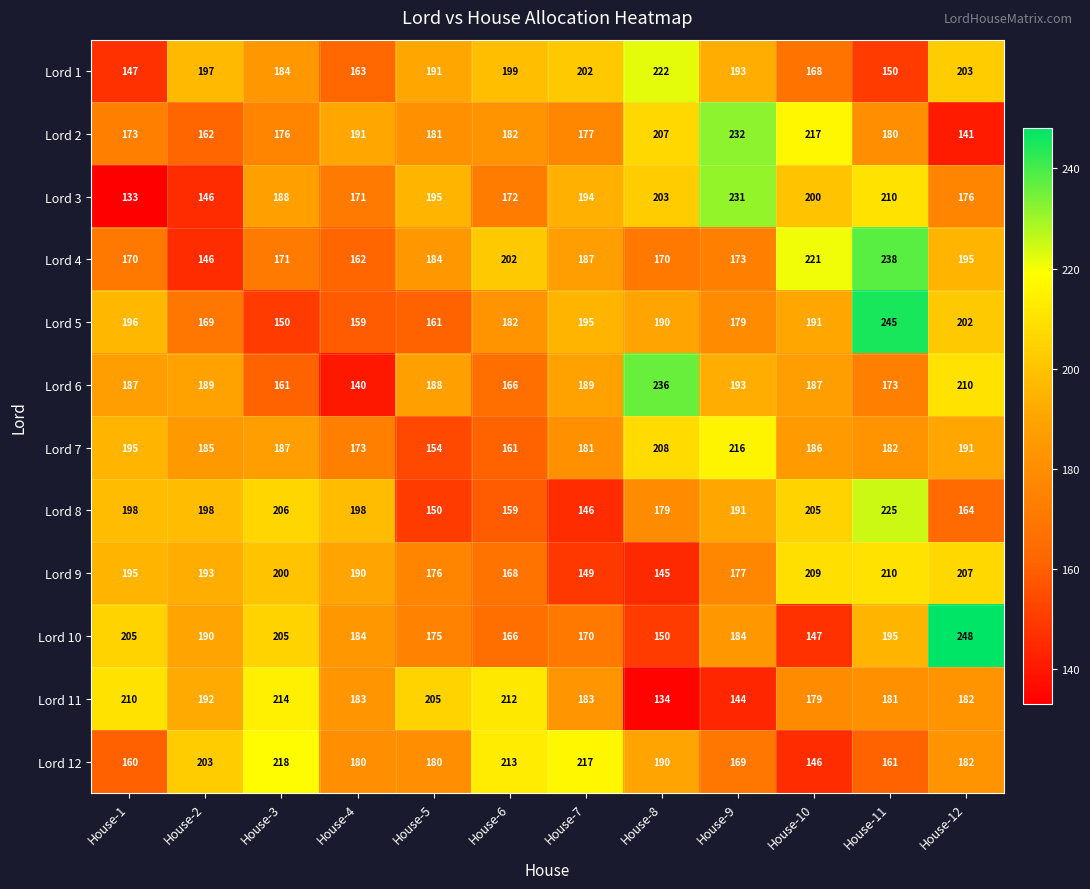

What is the sum of all Lord 4 values?

2219